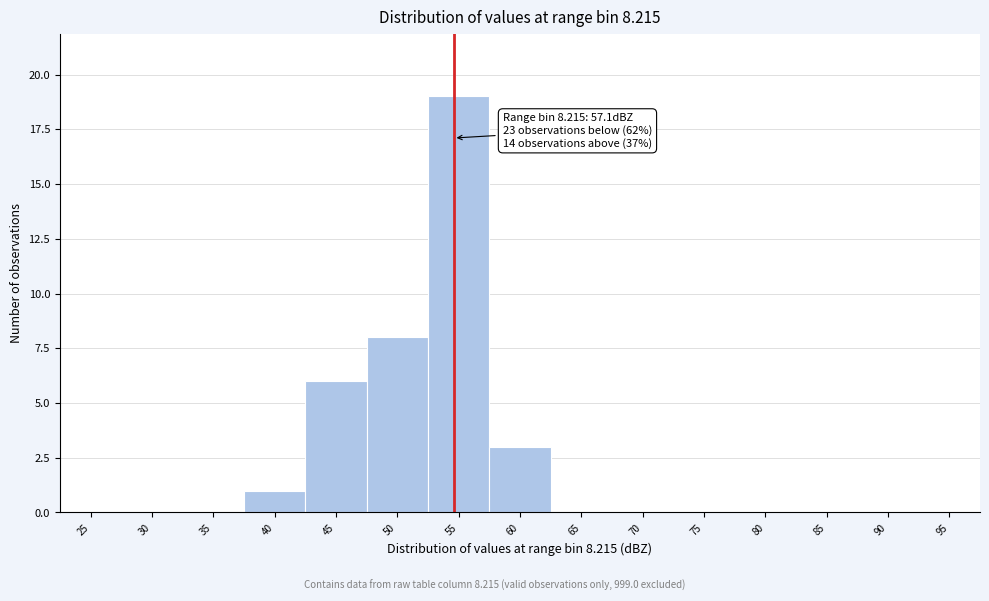

Reading right to left, what are all the values shown in this chart?

95=0	90=0	85=0	80=0	75=0	70=0	65=0	60=3	55=19	50=8	45=6	40=1	35=0	30=0	25=0